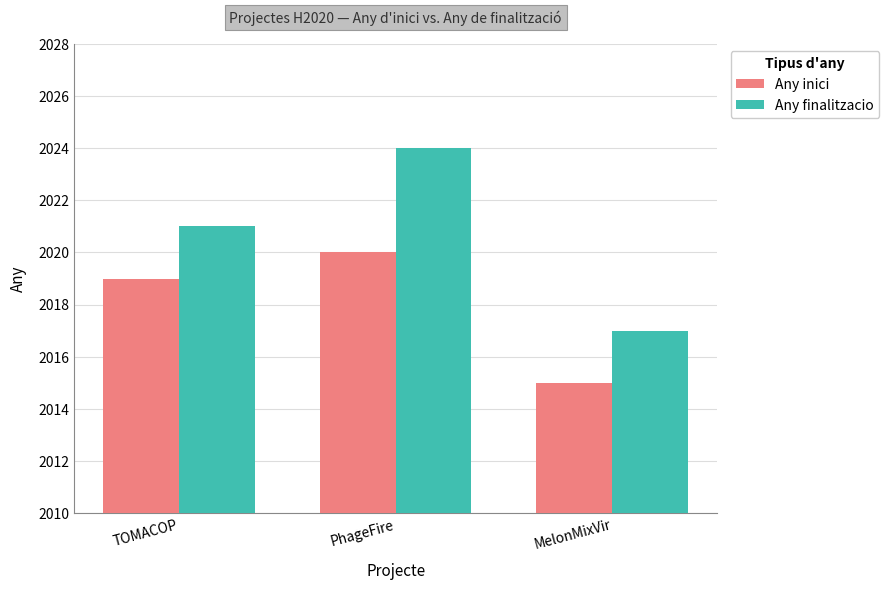

At how many categories does at least one series exceed 2022?

1